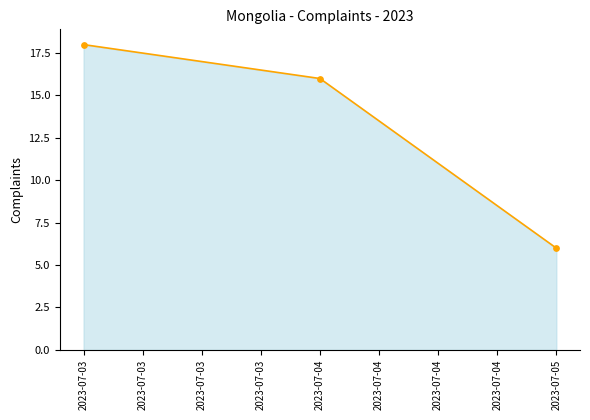

What is the change in value from 2023-07-03 to 2023-07-05?

-12